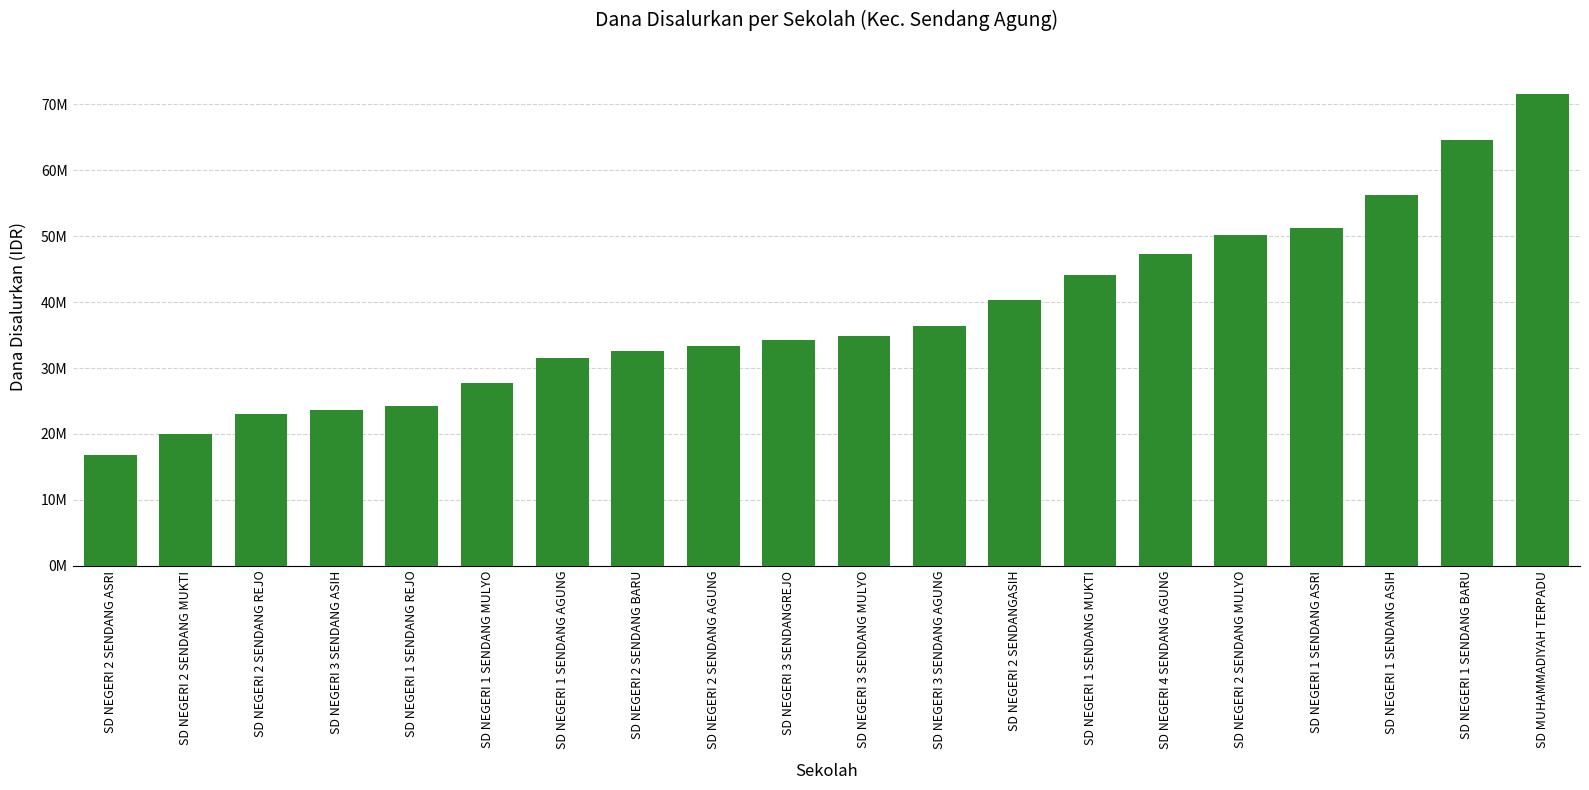

Between SD NEGERI 1 SENDANG ASIH and SD NEGERI 2 SENDANG ASRI, which is larger?

SD NEGERI 1 SENDANG ASIH